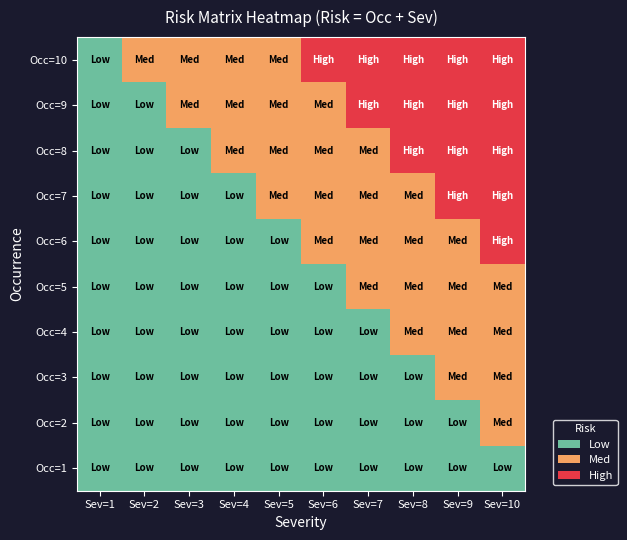

At how many categories does at least one series exceed 2?

5